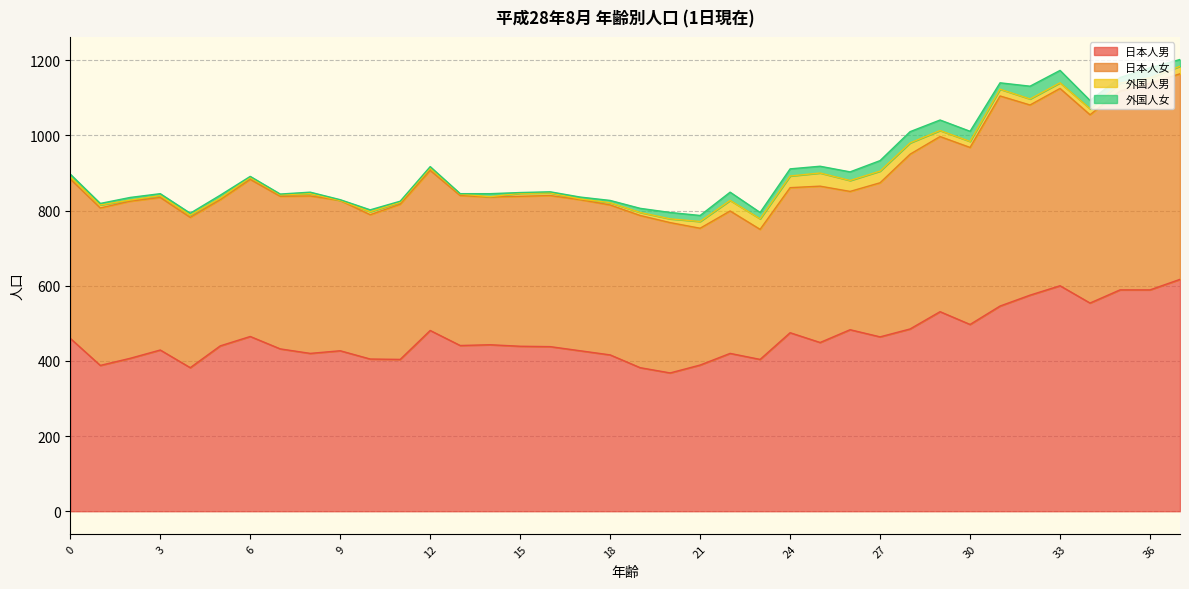

In 日本人女, how many points are higher than both neighbors (excluding endpoints)?

9